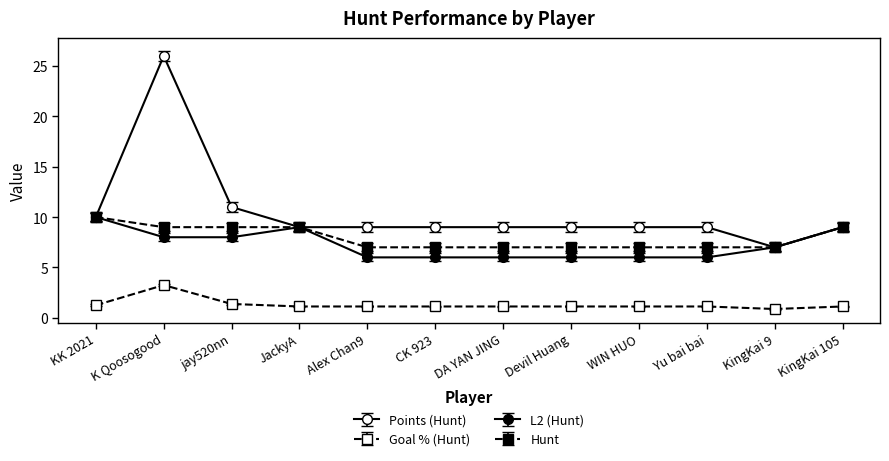

Does the chart have visible grid lines?

No